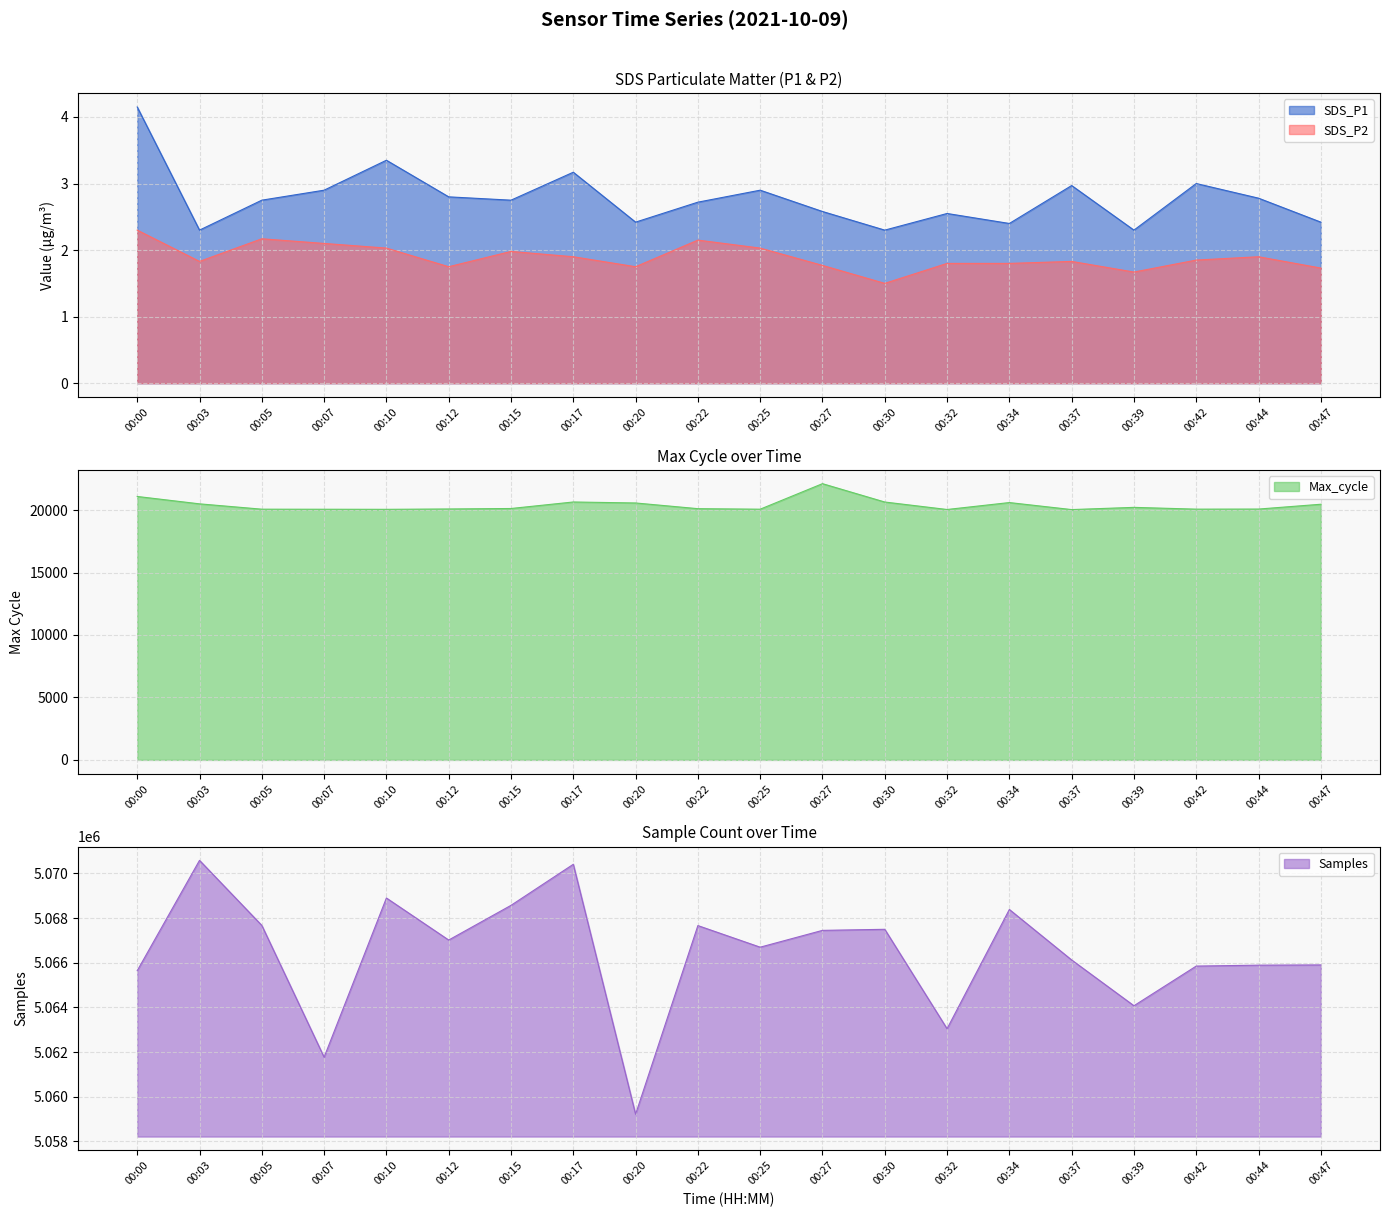

True or false: SDS_P1 has a value of 6.1 at 00:00.

False